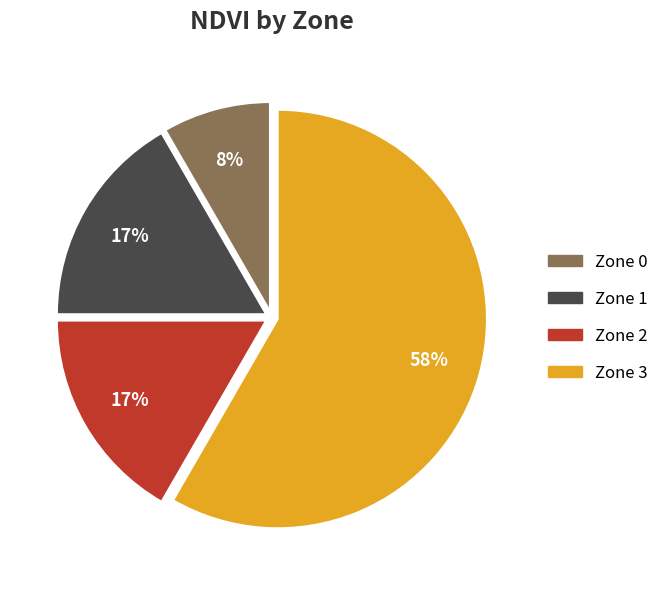

Combined, do Zone 2 and Zone 3 account for over 50%?

Yes